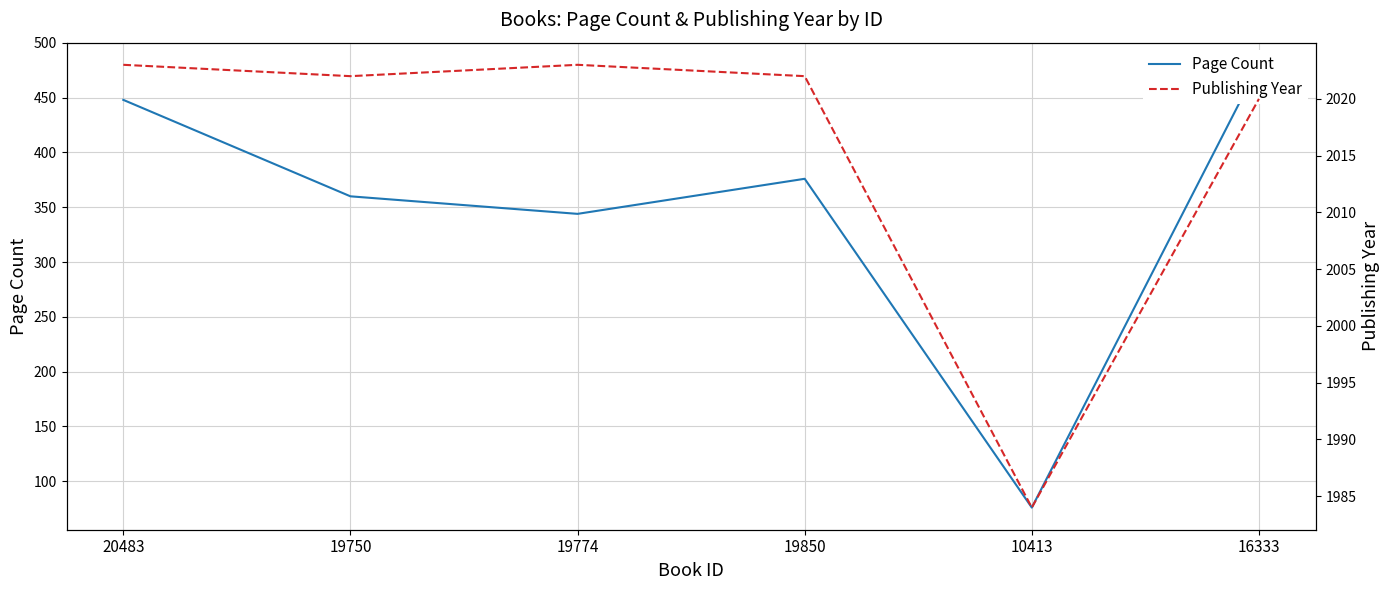

What is the sum of all Page Count values?

2084